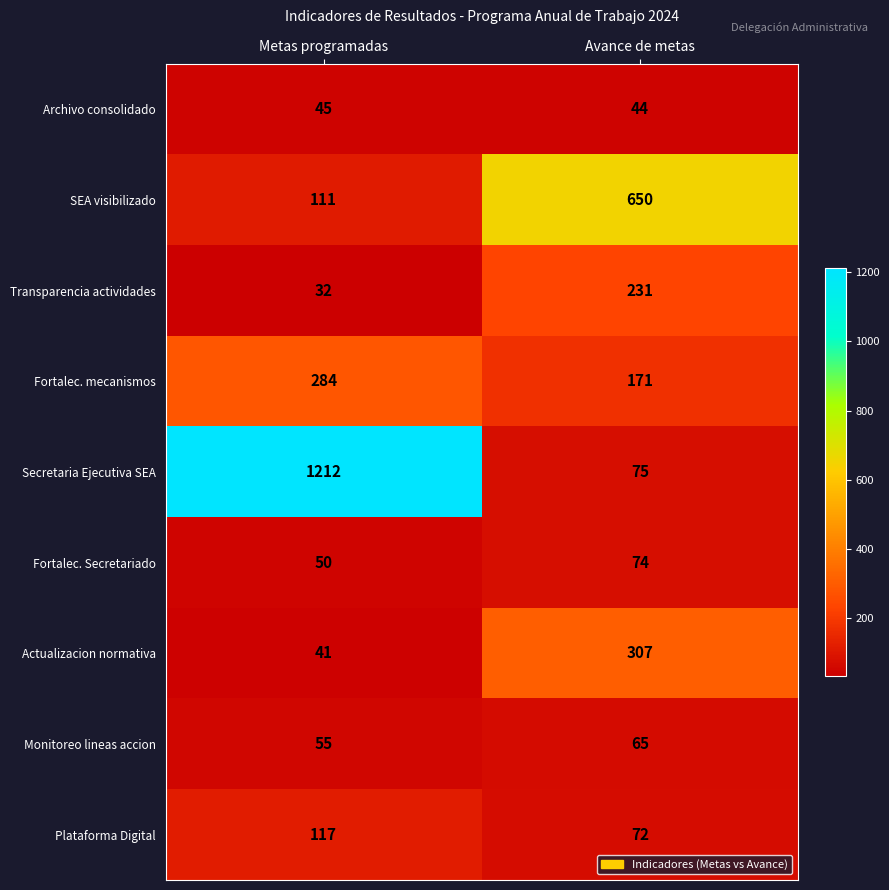

At which label is Secretaria Ejecutiva SEA closest to 643?

Avance de metas